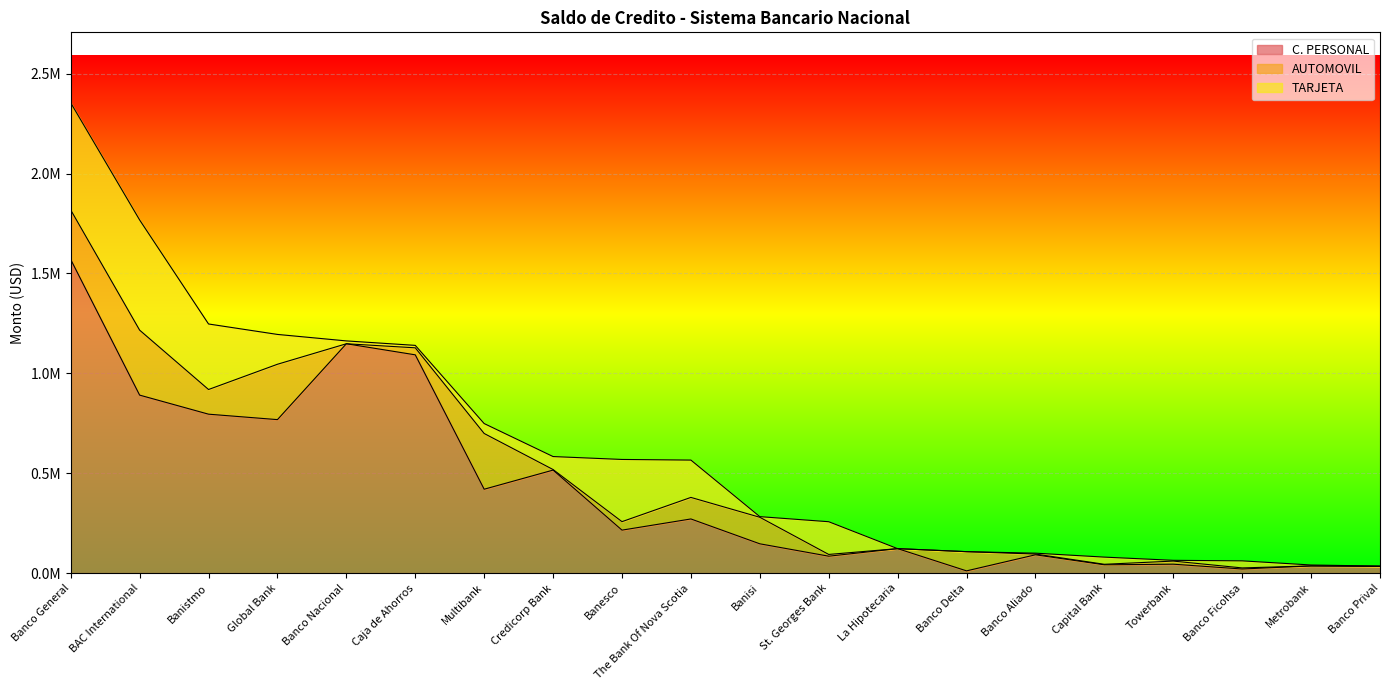

Where does the C. PERSONAL series first go above 215288?

Banco General